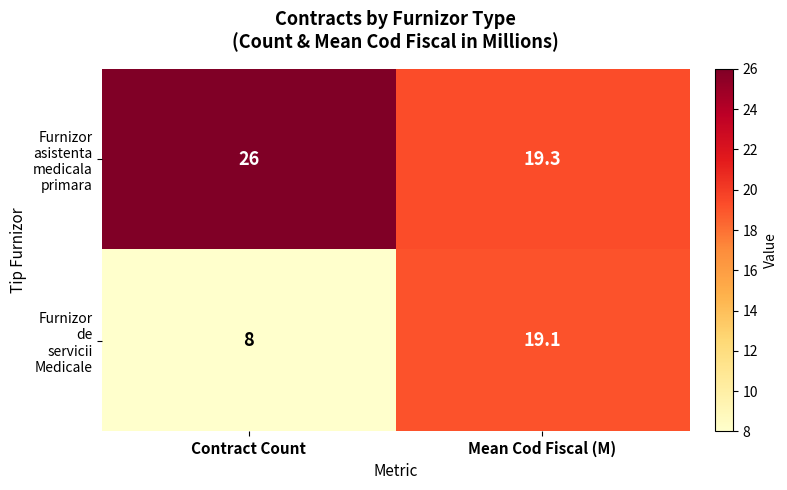

What is the difference between the highest and lowest values at Contract Count?

18.0